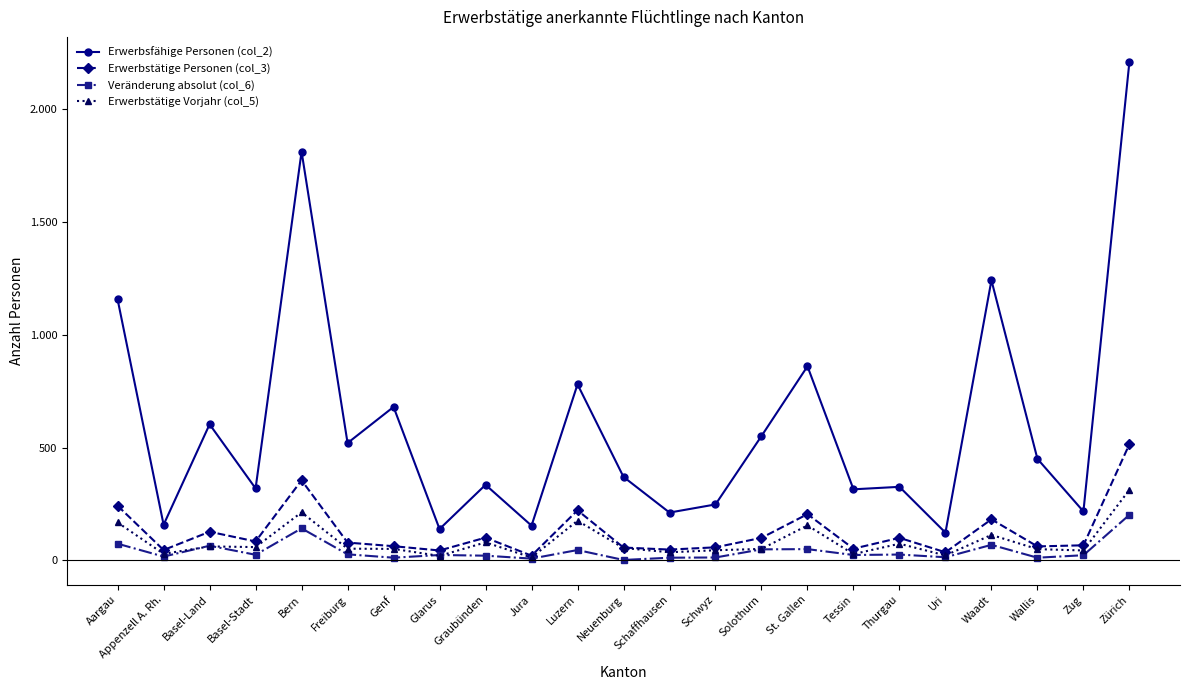

At which label is Erwerbsfähige Personen (col_2) closest to 1166?

Aargau